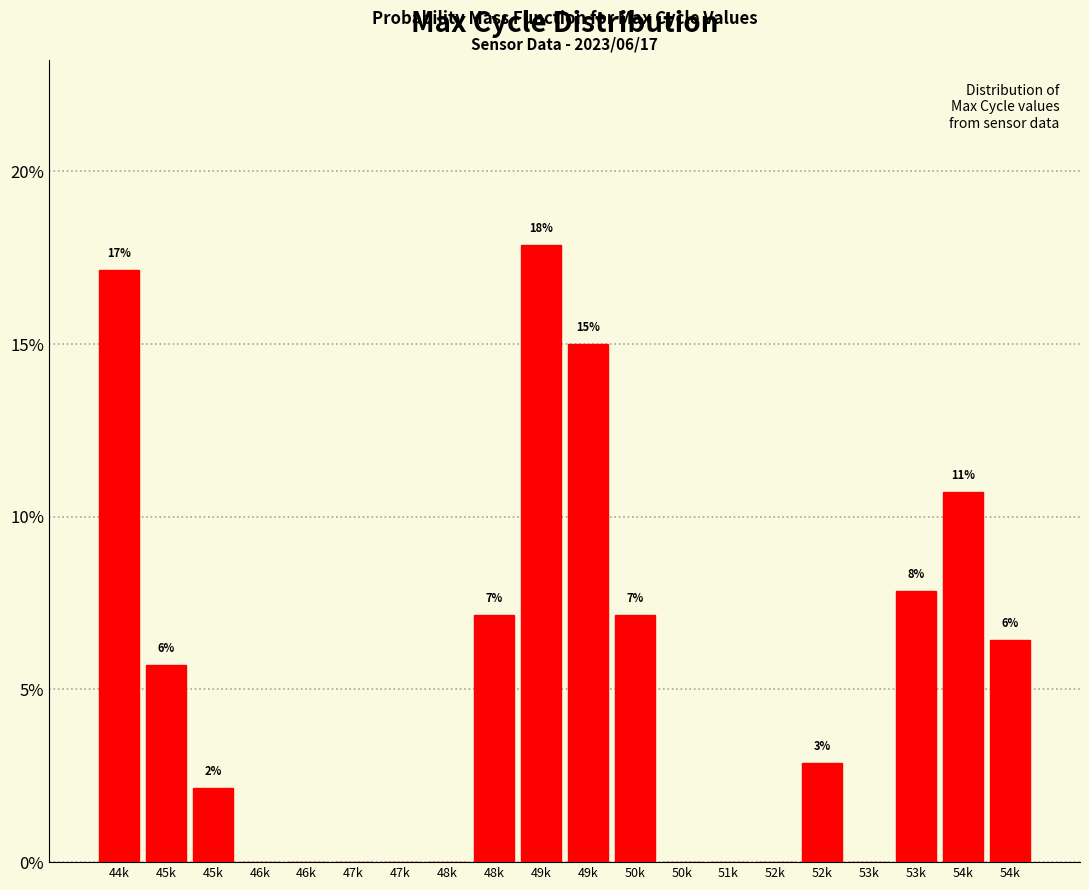

Are the bars horizontal?

No